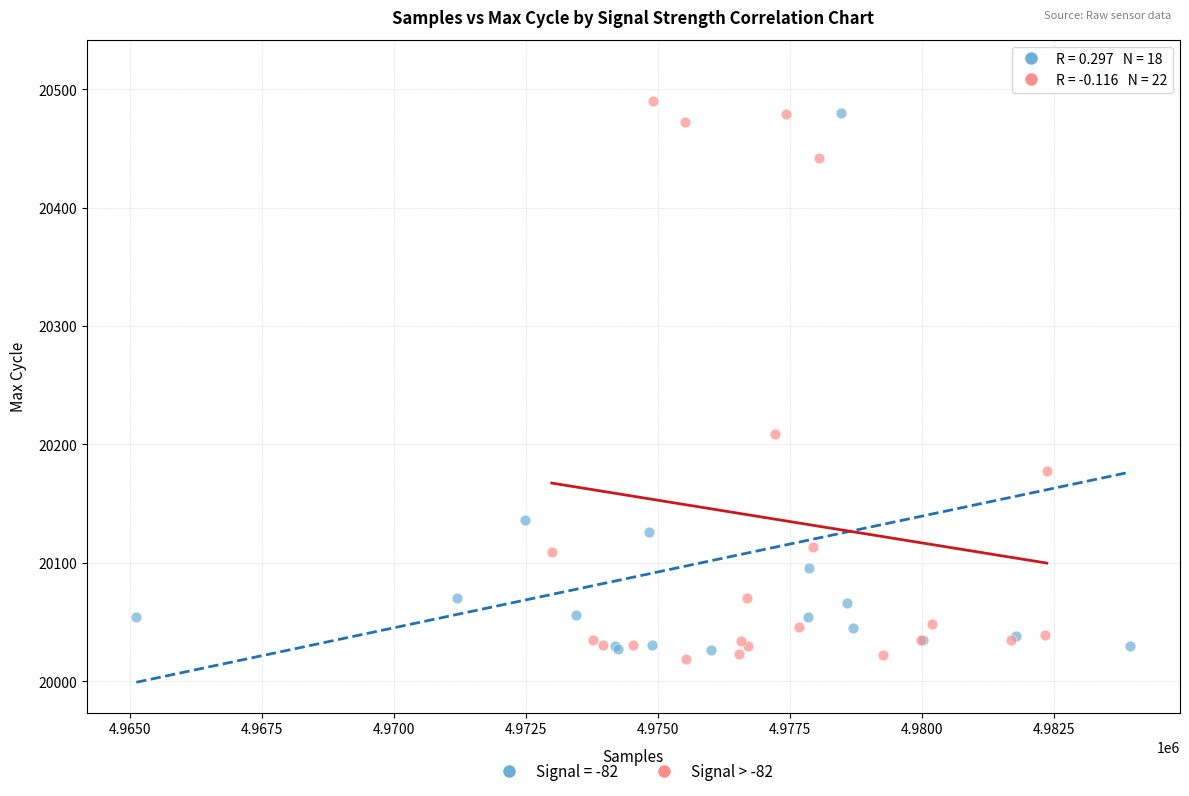

Which series contains the highest Y value?

Signal = -82